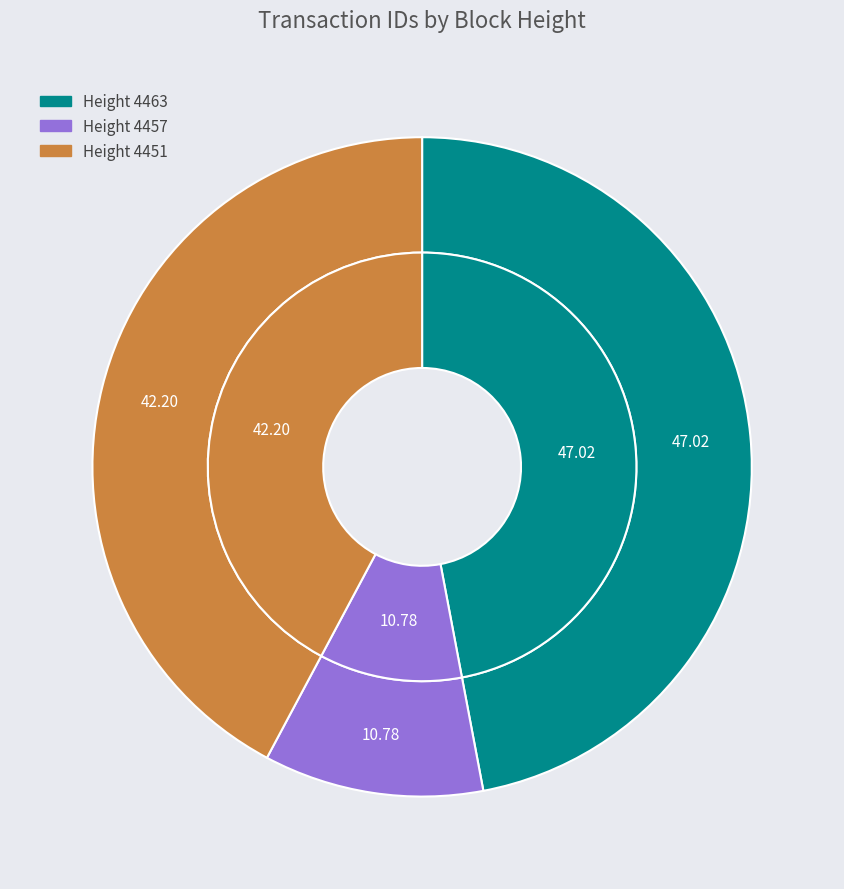

Does 4463 represent more than half of the total?

No